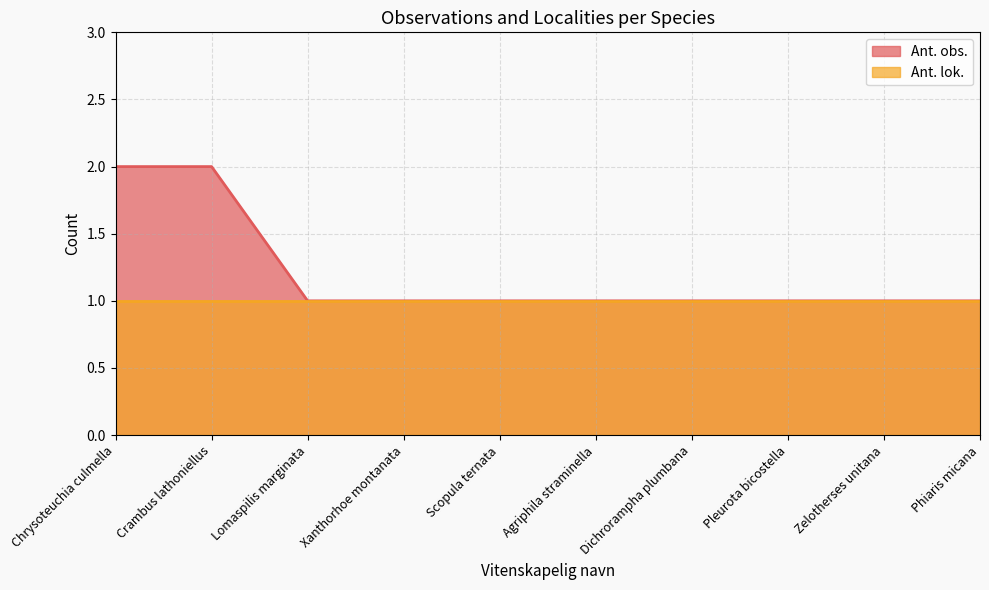

Which label corresponds to the largest value in the chart?

Chrysoteuchia culmella